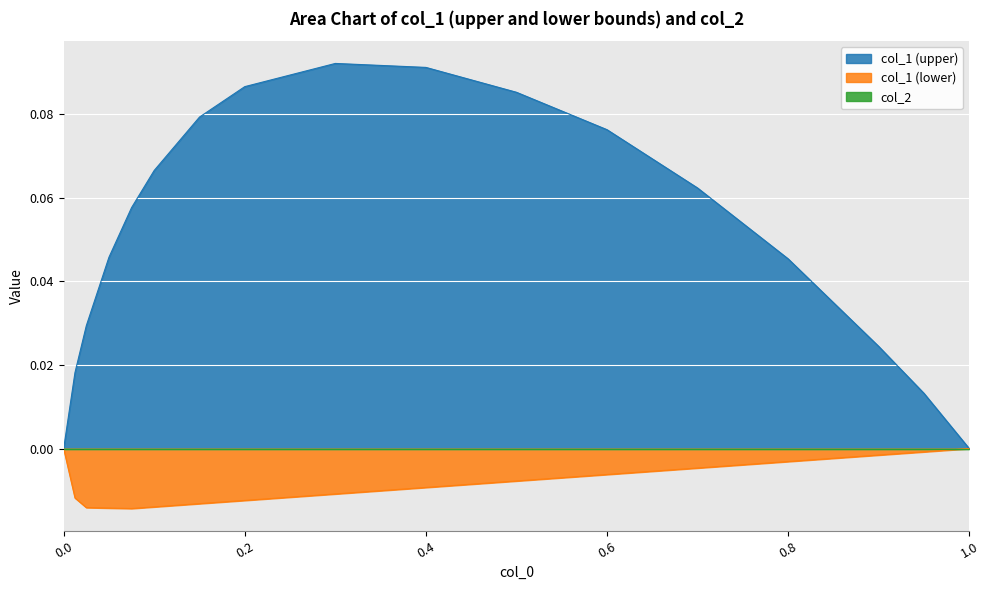

List the labels in order of col_1 (upper) value, smallest first.

0.0, 1.0, 0.95, 0.0125, 0.9, 0.025, 0.8, 0.05, 0.075, 0.7, 0.1, 0.6, 0.15, 0.5, 0.2, 0.4, 0.3